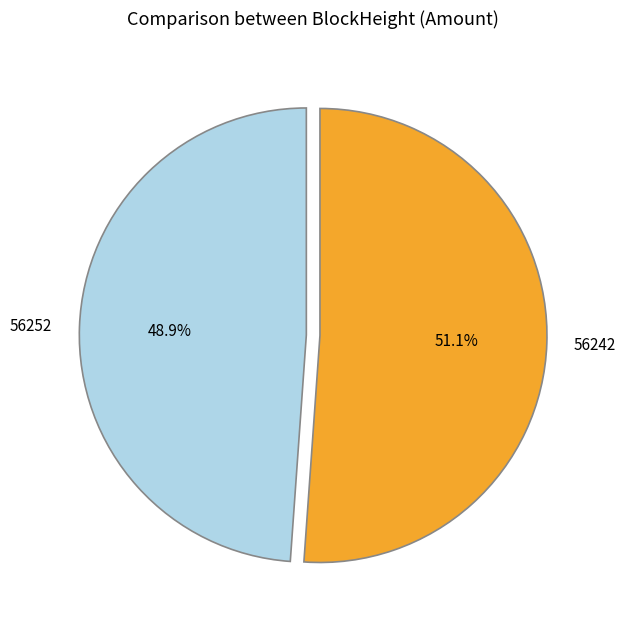

Is 56252 the majority of the pie?

No